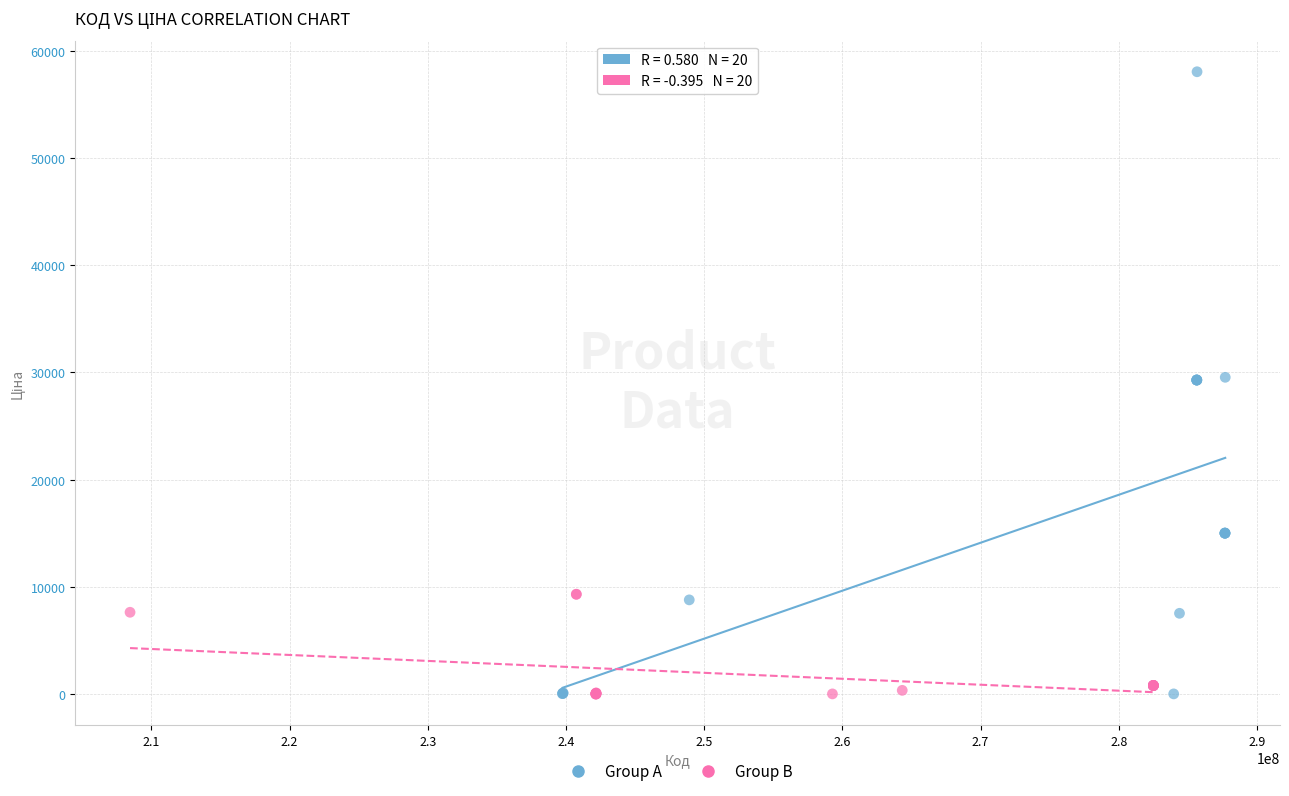

Which series has the largest Y range (max minus min)?

Group A